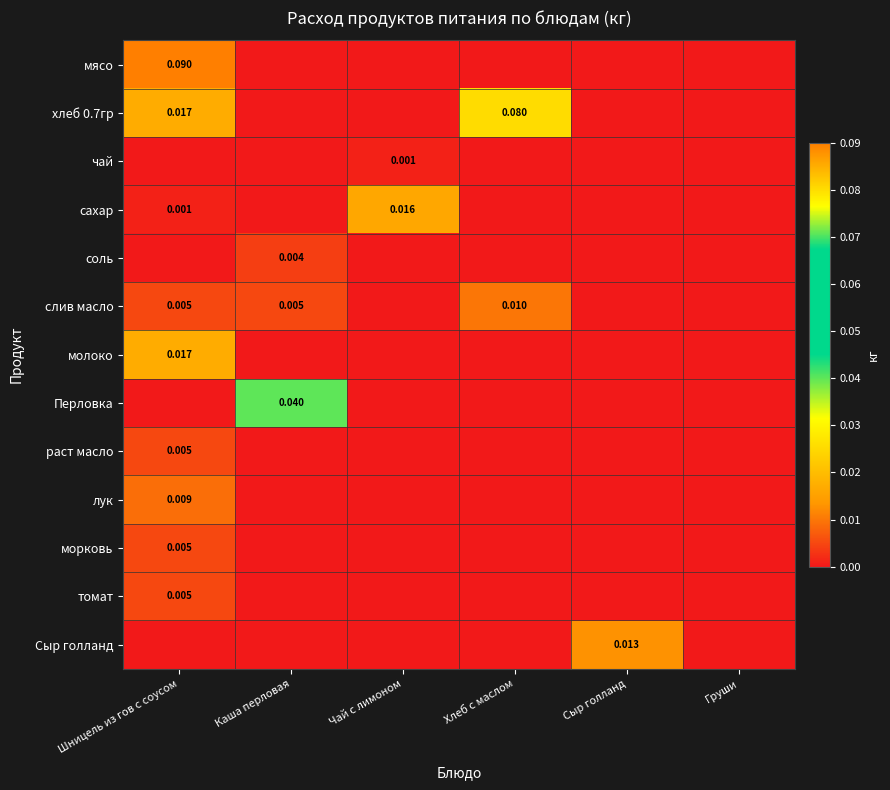

How many values in хлеб 0.7гр are above zero?

2